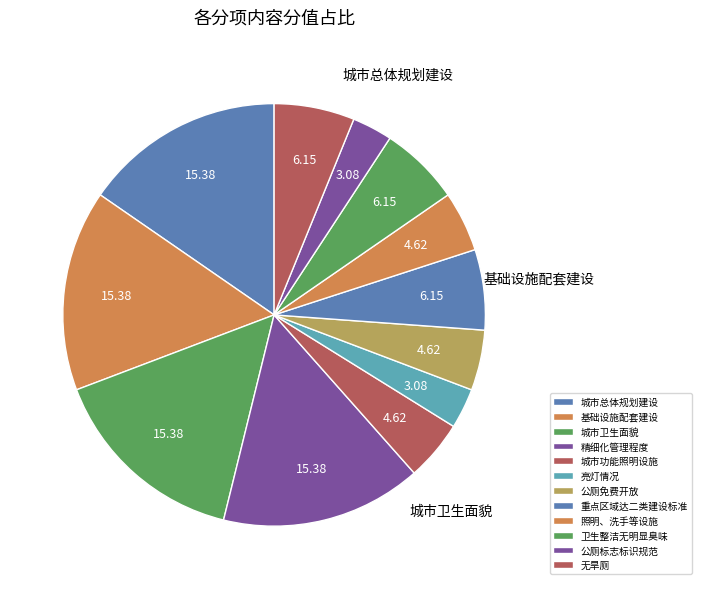

How many segments does this pie chart have?

12